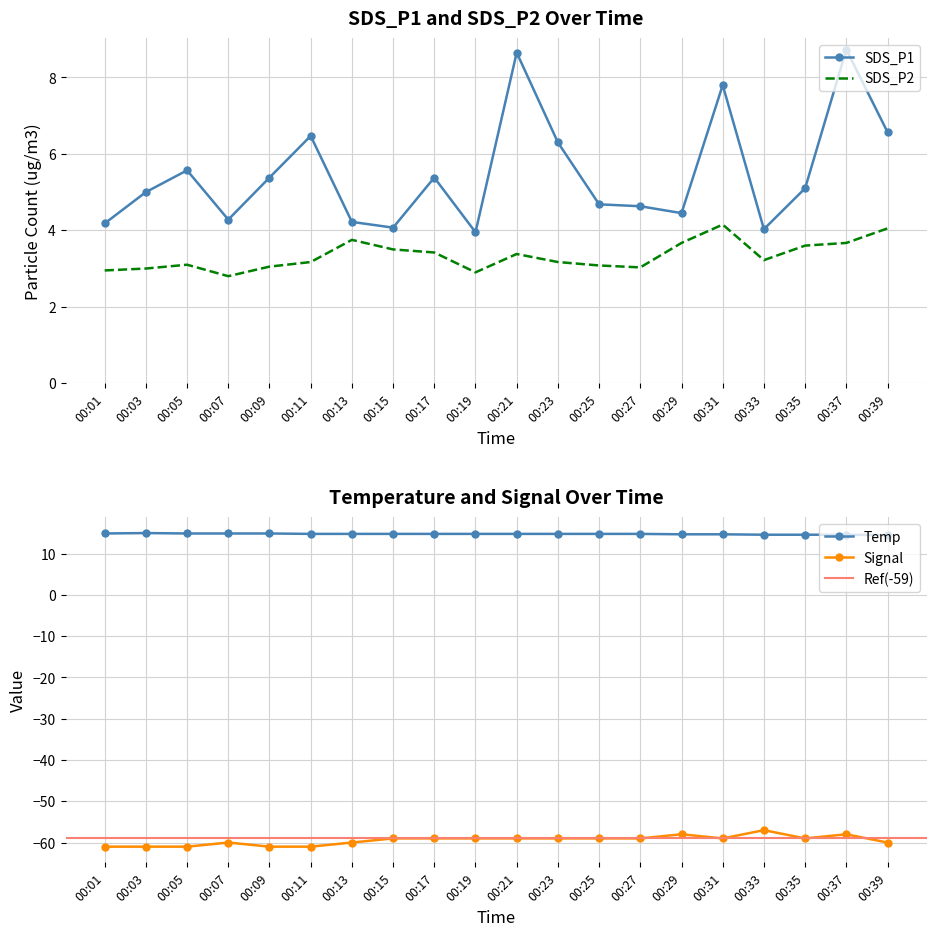

How many data points in SDS_P2 are less than 3?

3